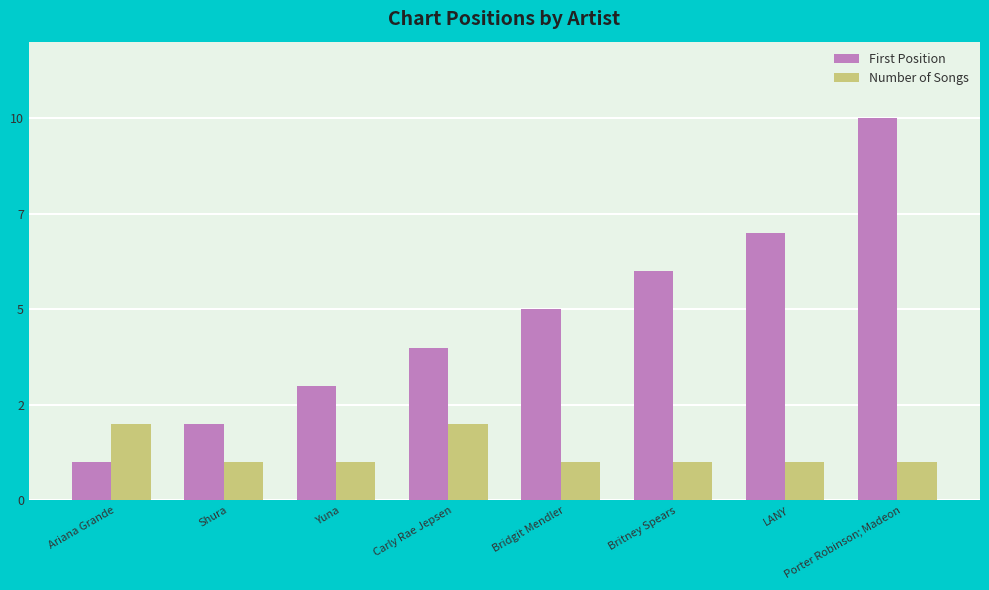

Reading left to right, transcribe all the data shown in this chart.

First Position: 1	2	3	4	5	6	7	10
Number of Songs: 2	1	1	2	1	1	1	1